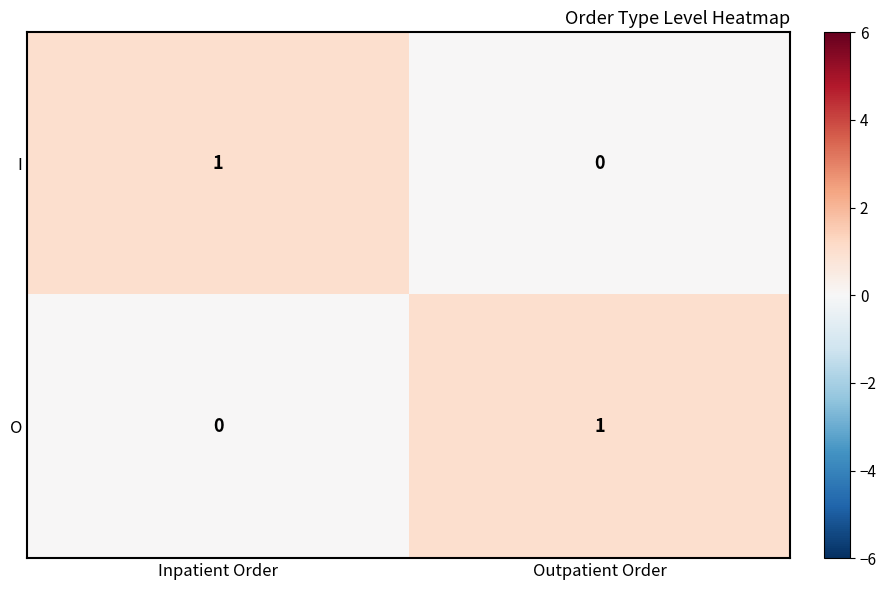

The value of I at Outpatient Order is 0. True or false?

True